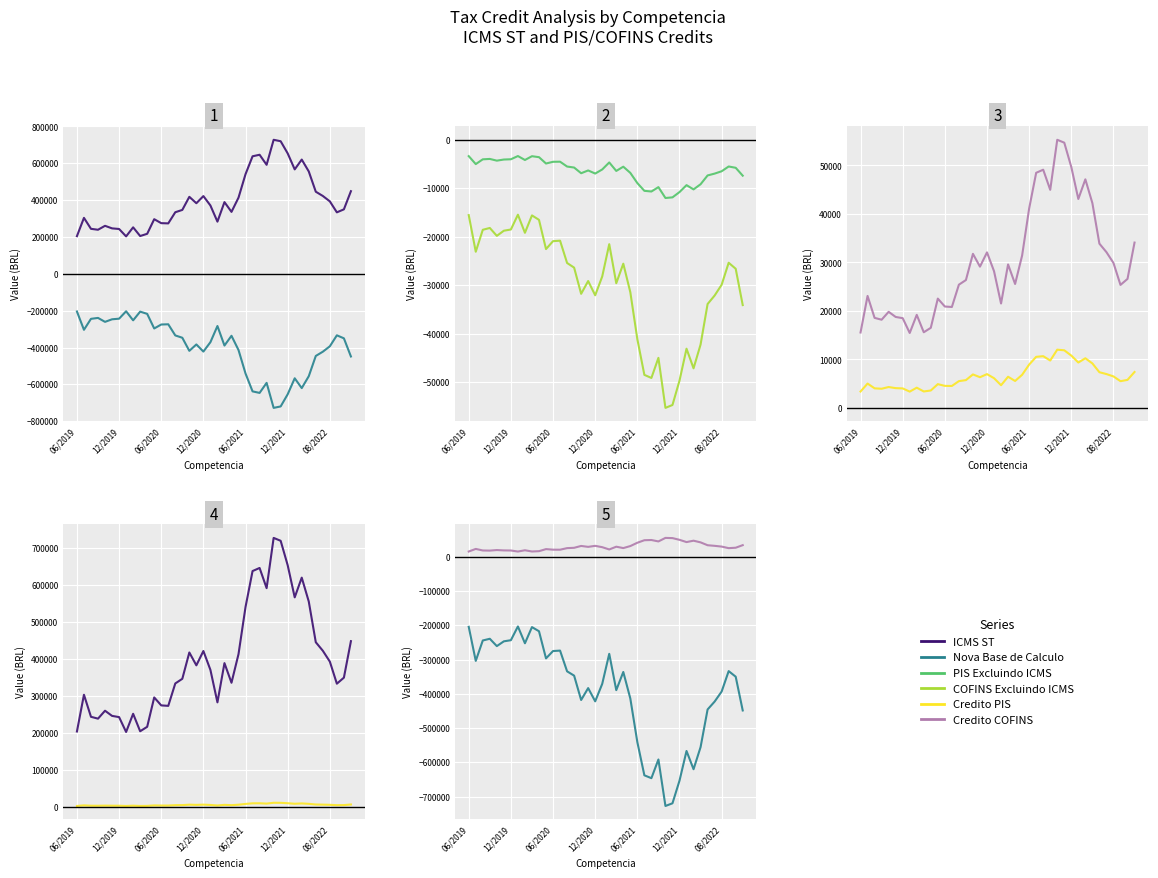

What is the maximum value shown in the chart?

727579.6